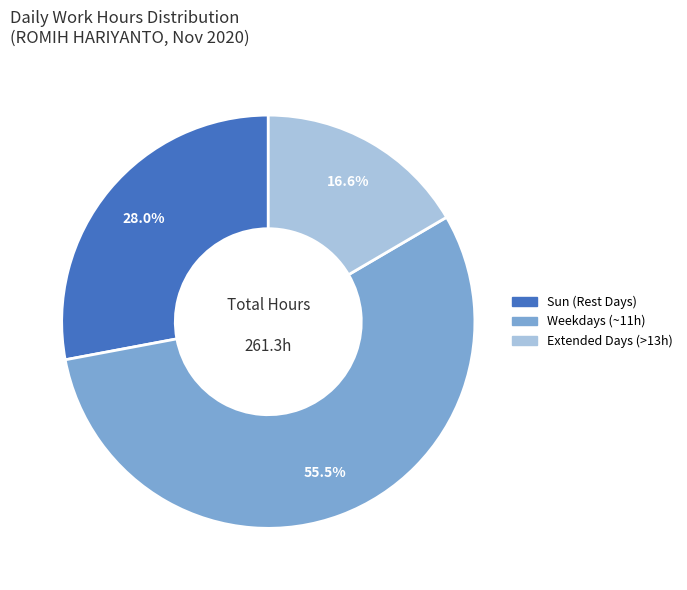

Count the number of slices in the pie.

3